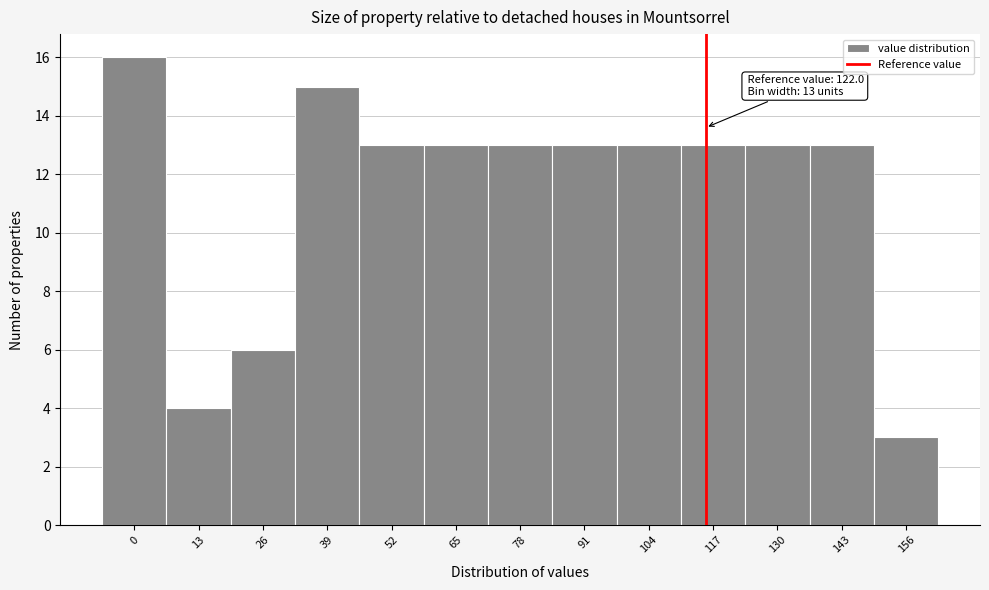

Reading left to right, list all the values displayed in this chart.

16	4	6	15	13	13	13	13	13	13	13	13	3